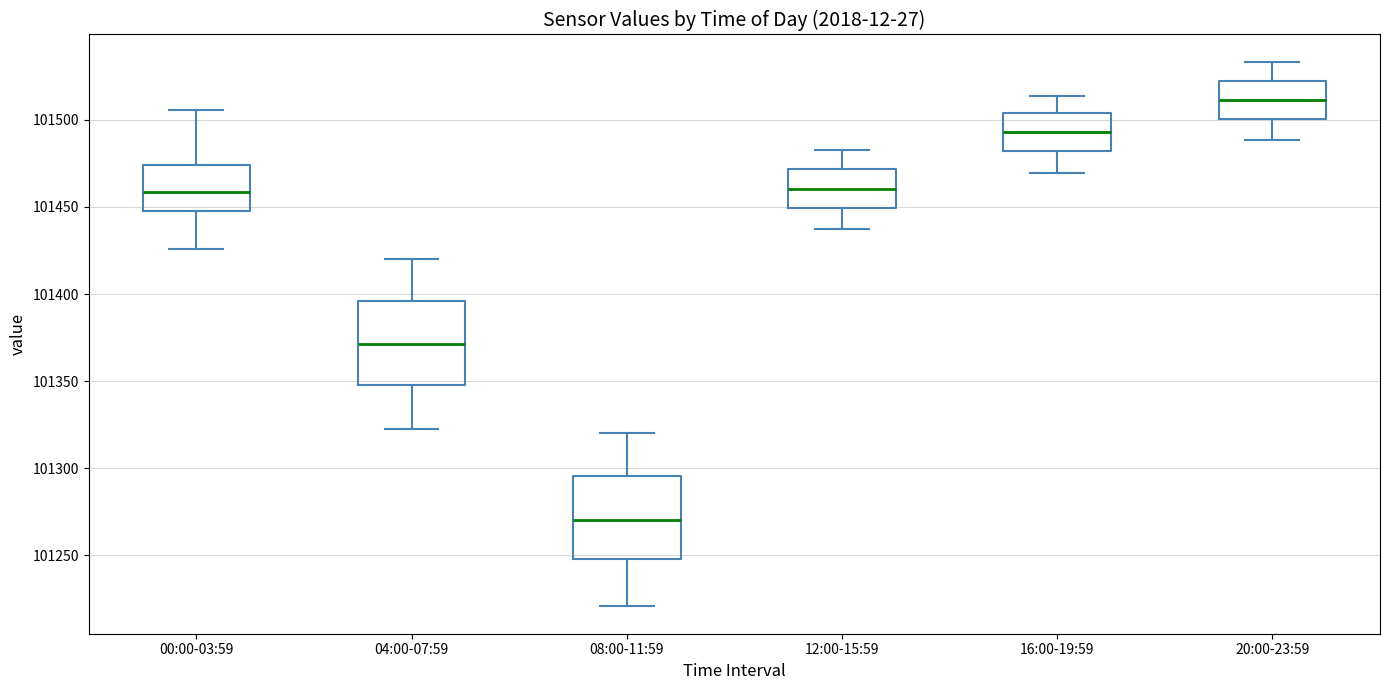

Which box has the lowest median line?

08:00-11:59